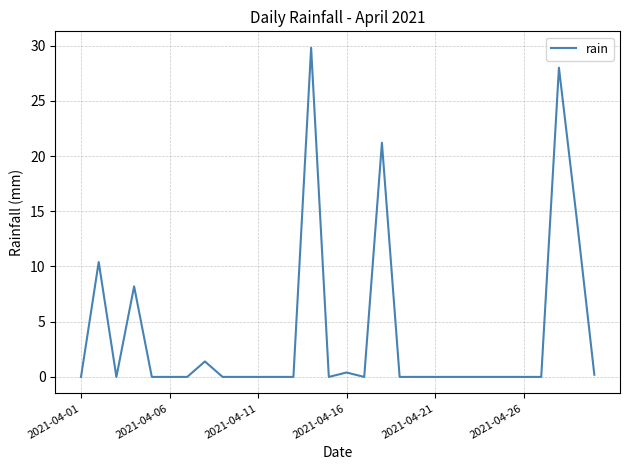

What is the maximum value shown in the chart?

29.8